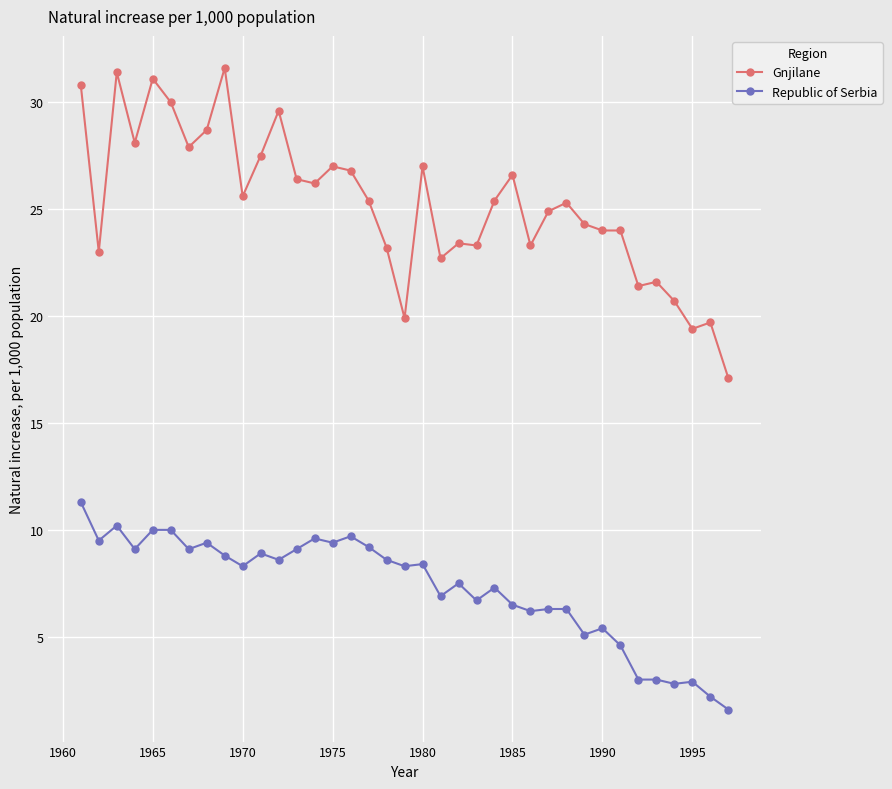

True or false: Republic of Serbia has more than 2 points higher than both neighbors.

True